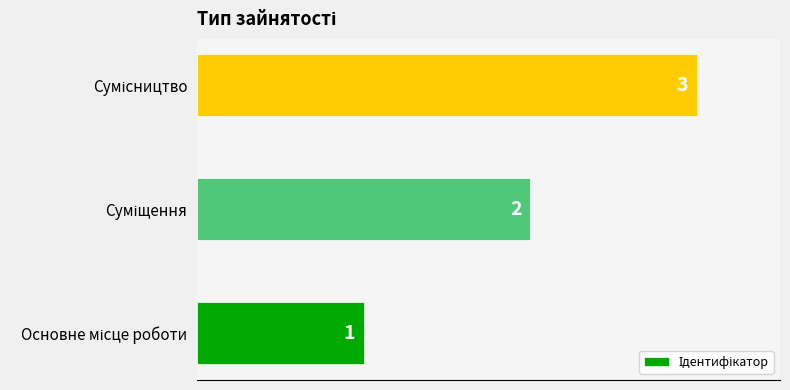

What is the greatest value displayed?

3